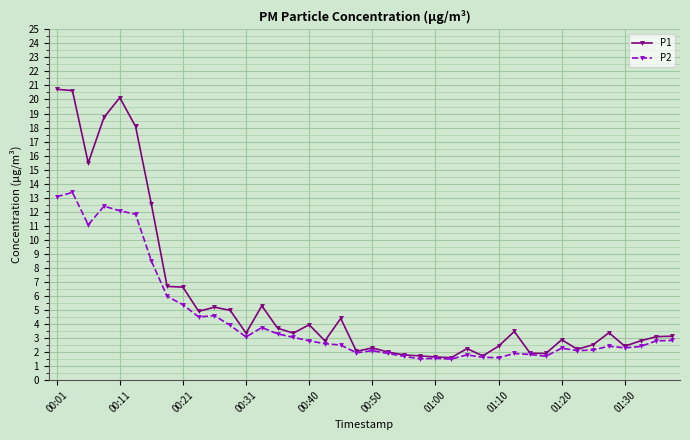

Which series has the largest total across all categories?

P1